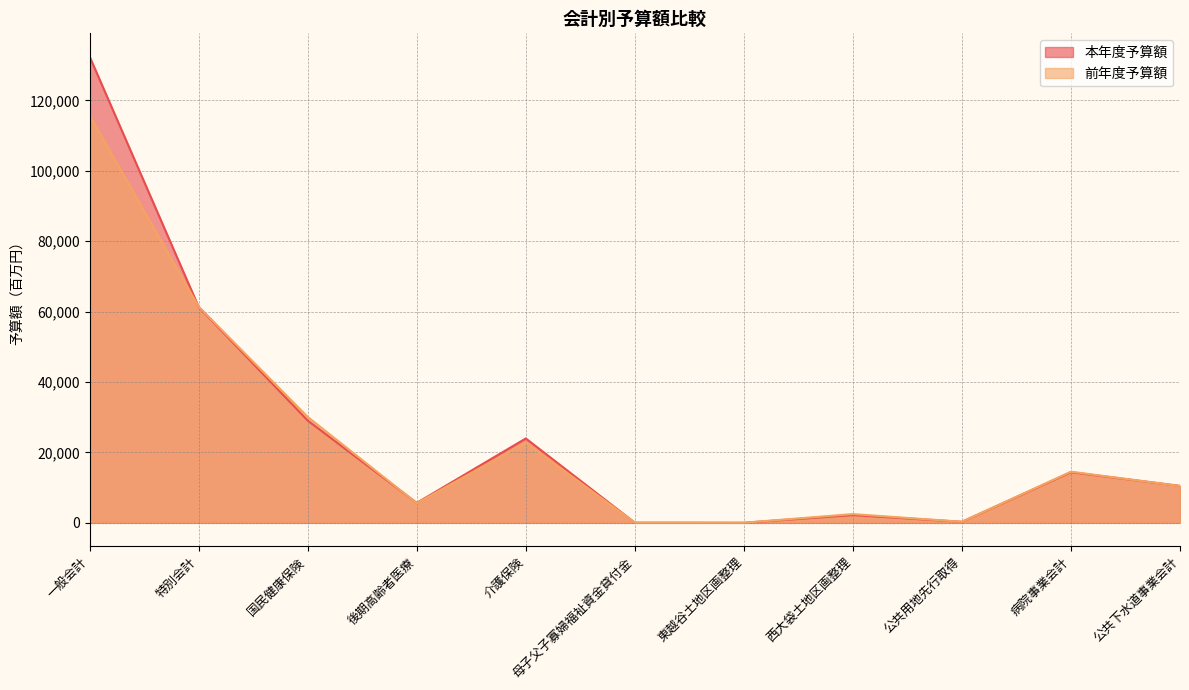

Which has a higher value, 東越谷土地区画整理 or 介護保険?

介護保険